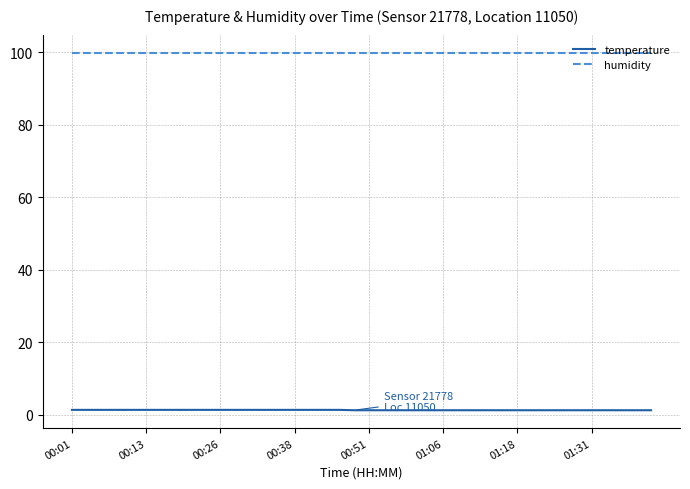

List the series in order of their overall mean, highest first.

humidity, temperature